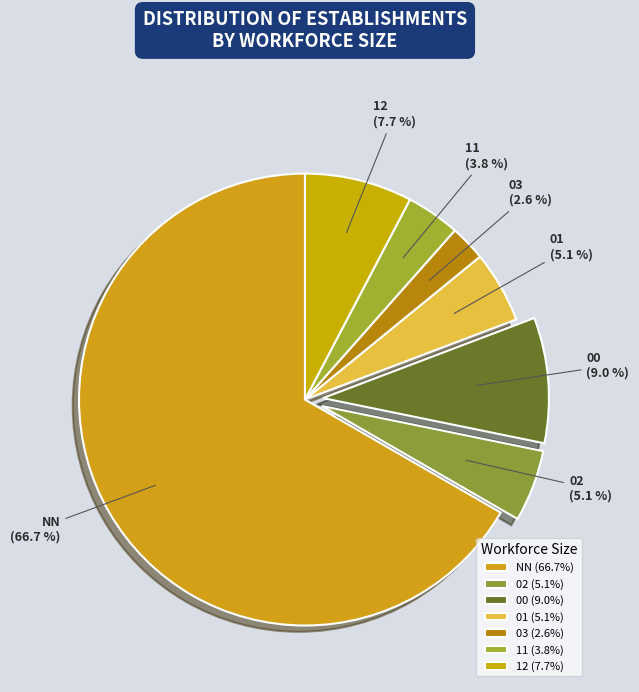

Combined, do 01 and 03 account for over 50%?

No